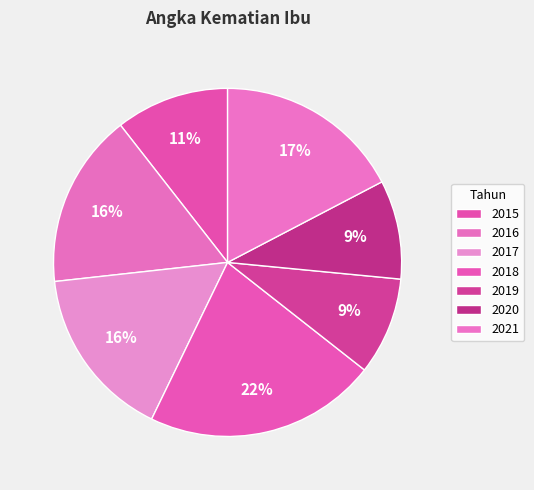

Combined, what portion of the pie is 2018 and 2016?

37.8%